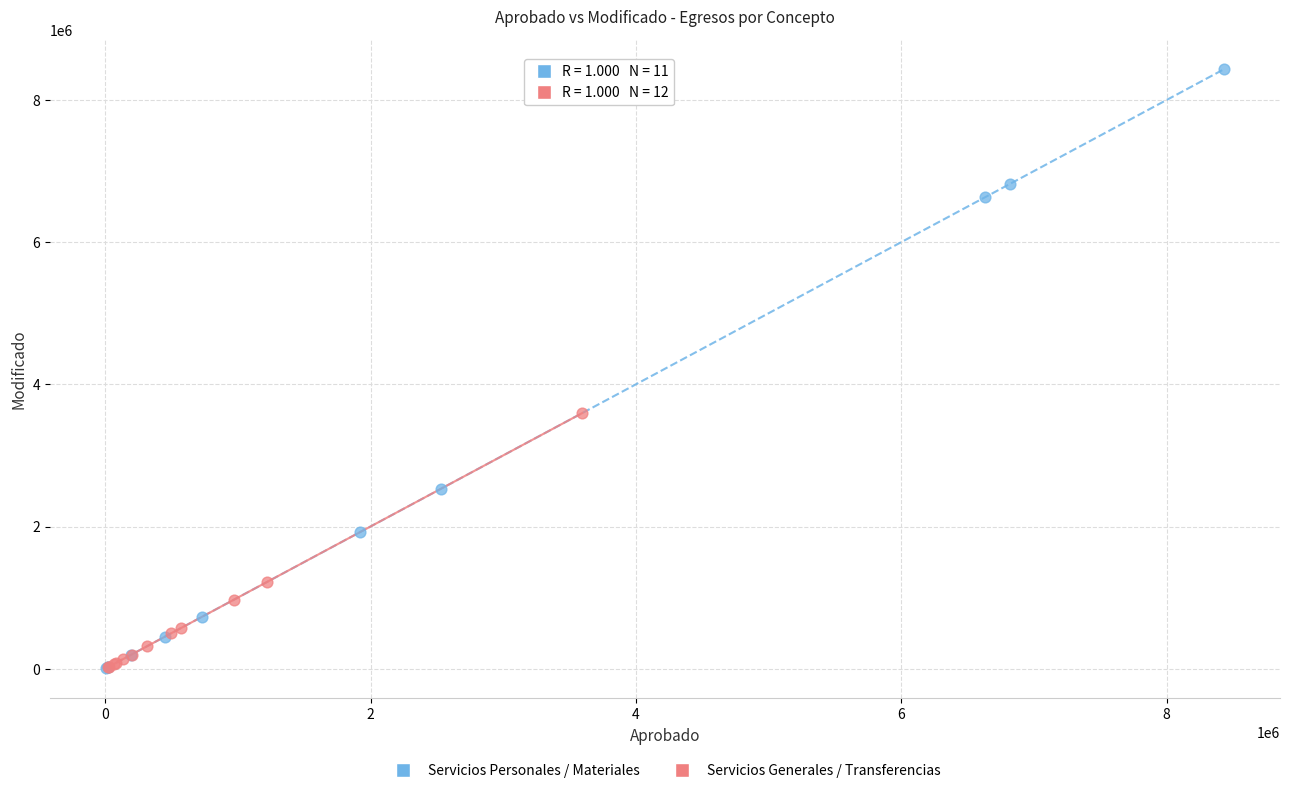

Which series has the widest spread of Y values?

Servicios Personales / Materiales